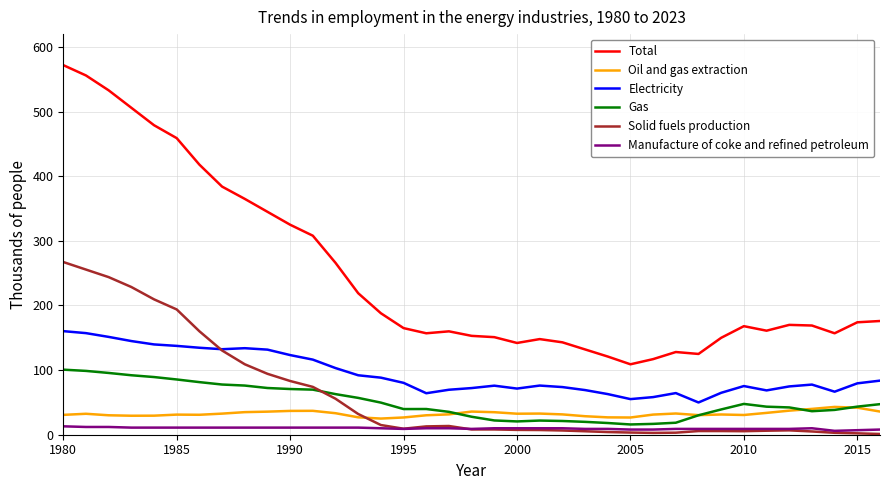

What are all the series names shown in the legend?

Total, Oil and gas extraction, Electricity, Gas, Solid fuels production, Manufacture of coke and refined petroleum